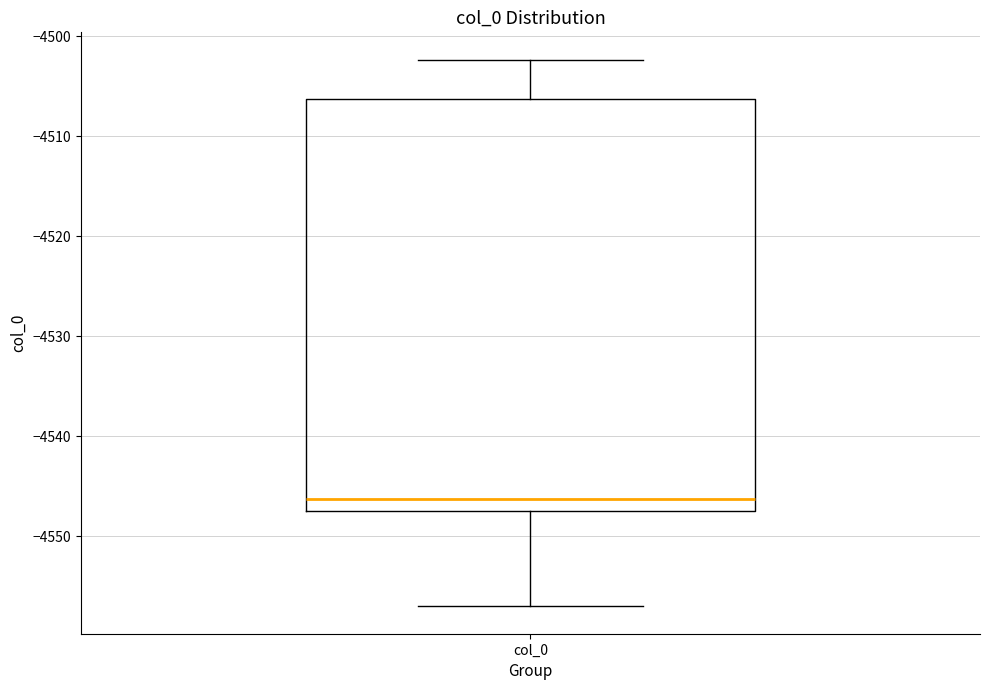

Transcribe this box plot: give where the median line is, the range the box spans, and where the two whiskers end, as read against the y-axis. The values are not printed on the chart, so give them approximately, as read against the axis.

median -4546, box -4548 to -4506, whiskers -4557 to -4502